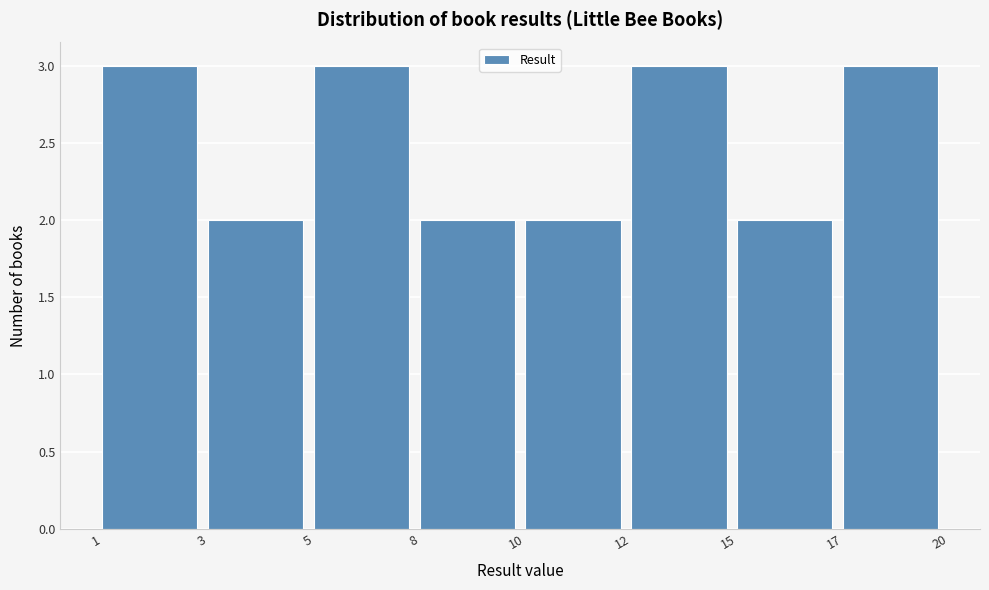

Reading left to right, list all the values displayed in this chart.

1=3	3=2	5=3	8=2	10=2	12=3	15=2	17=3